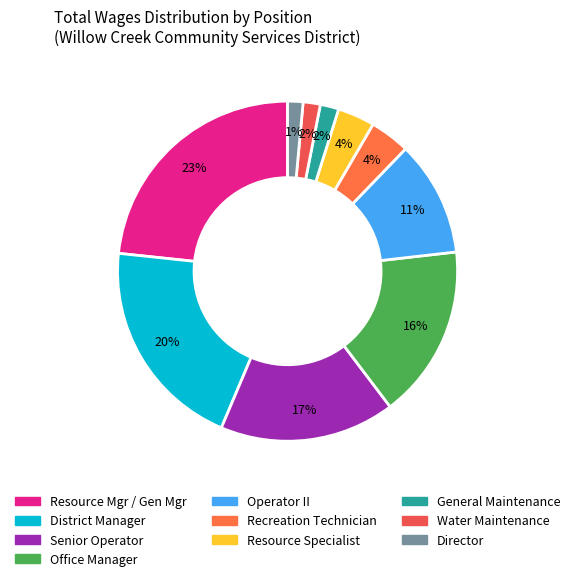

Between District Manager and Water Maintenance, which is larger?

District Manager